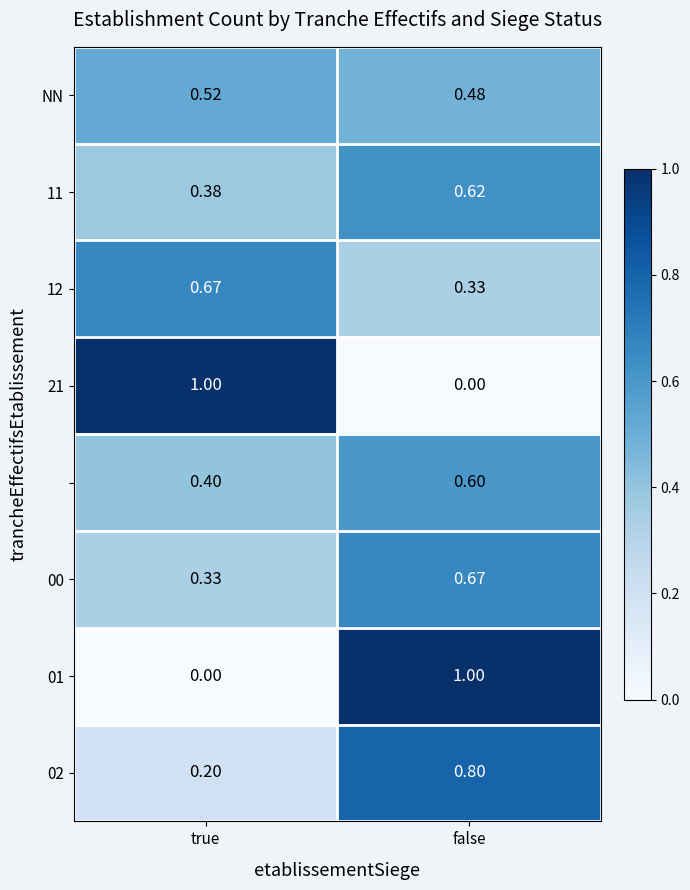

Count the number of data series in this chart.

8